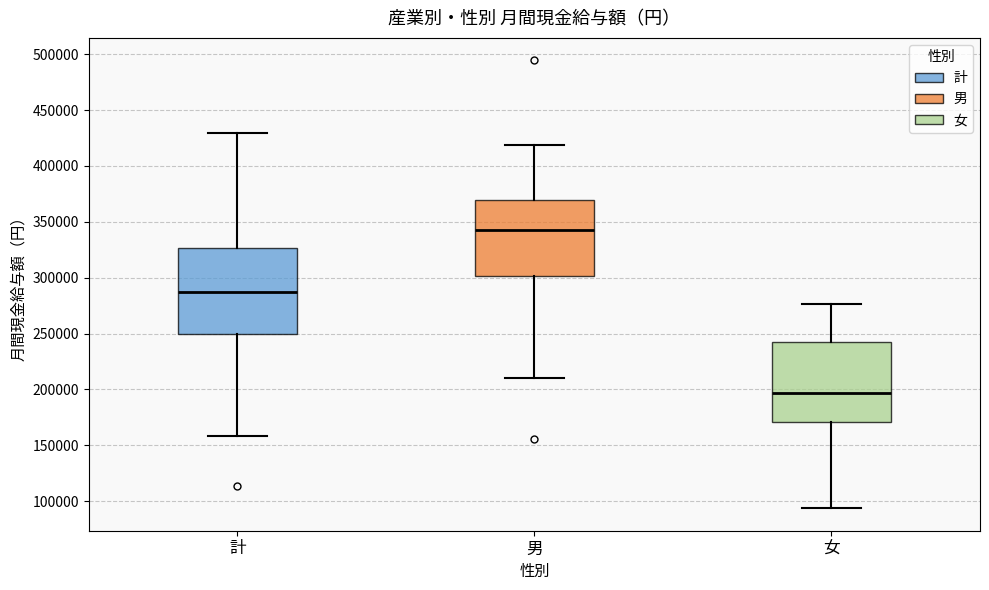

Reading left to right, transcribe this box plot: for each box, give where its median line is, the range the box spans, and where its two whiskers end, as read against the y-axis. The values are not printed on the chart, so give them approximately, as read against the axis.

計: median 285000, box 250000 to 325000, whiskers 160000 to 430000
男: median 345000, box 300000 to 370000, whiskers 210000 to 420000
女: median 195000, box 170000 to 240000, whiskers 95000 to 275000